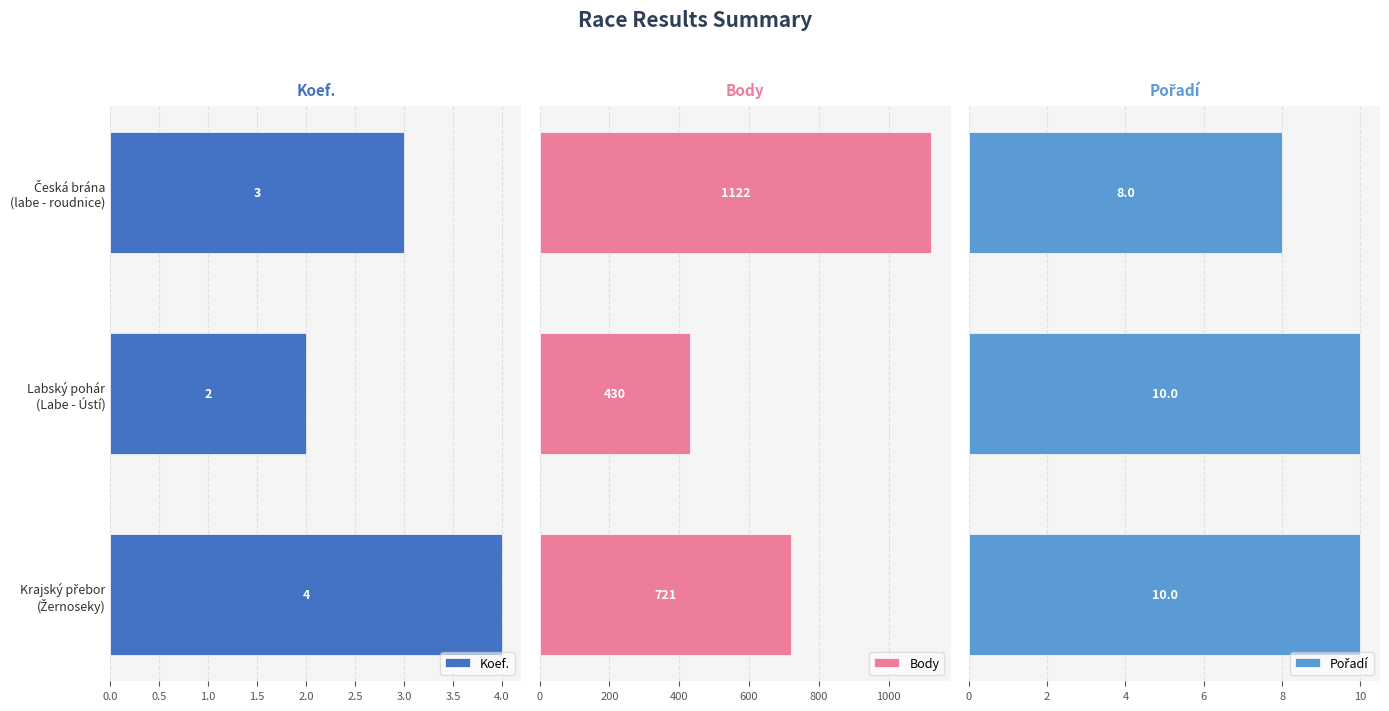

At how many categories does at least one series exceed 305?

3